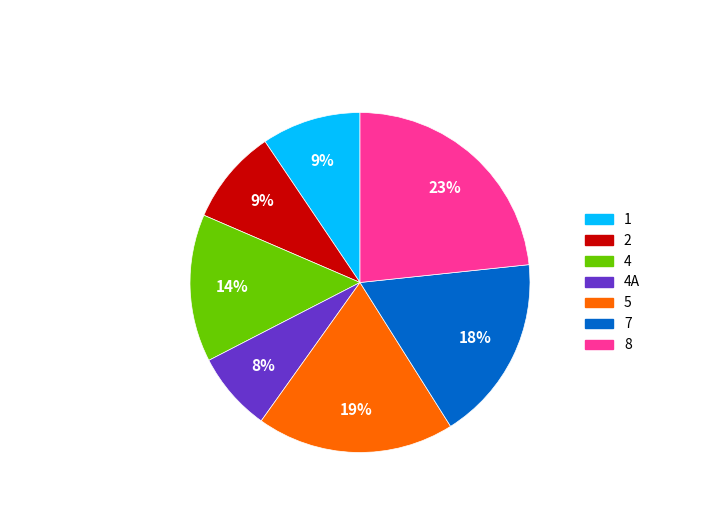

To the nearest percent, what is the average slice percentage?

14%